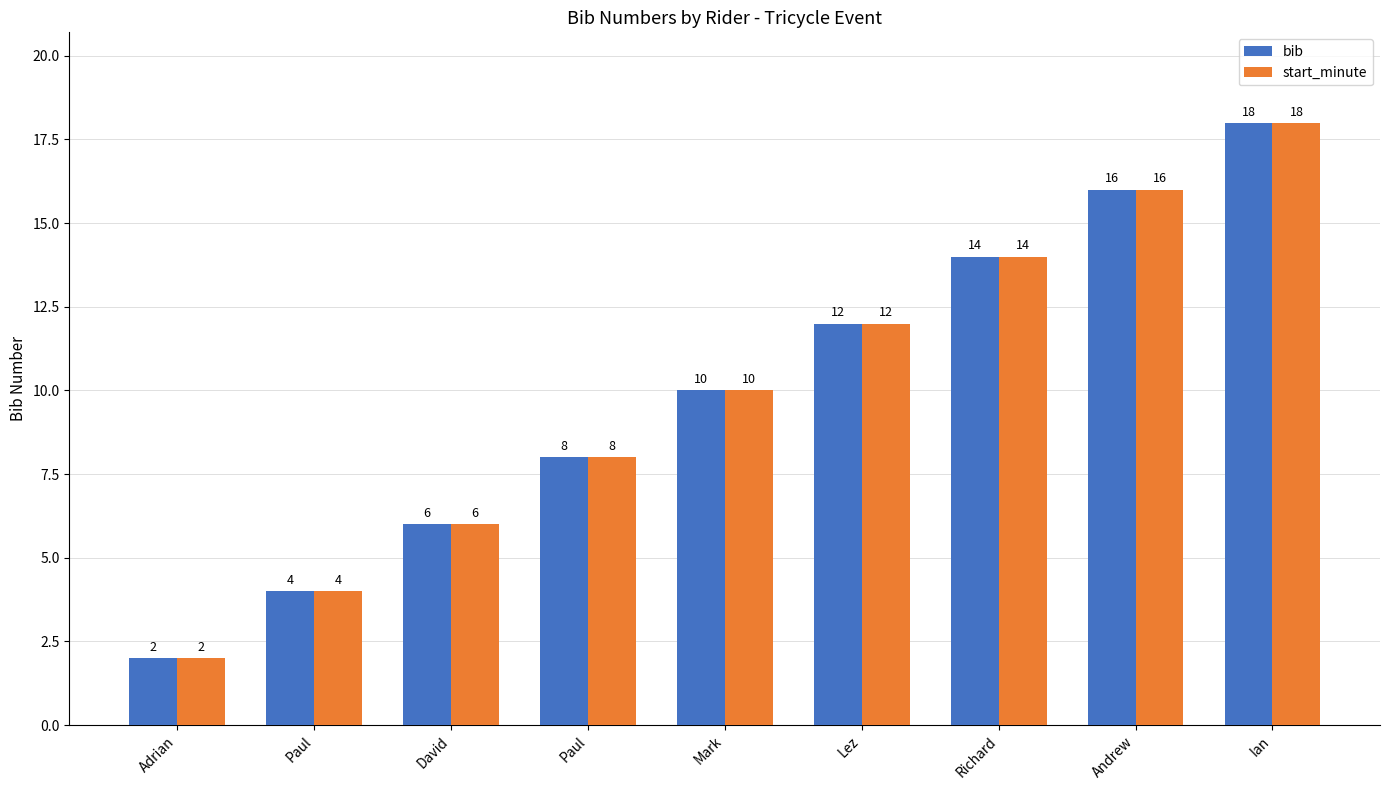

How many categories are shown in the chart?

9